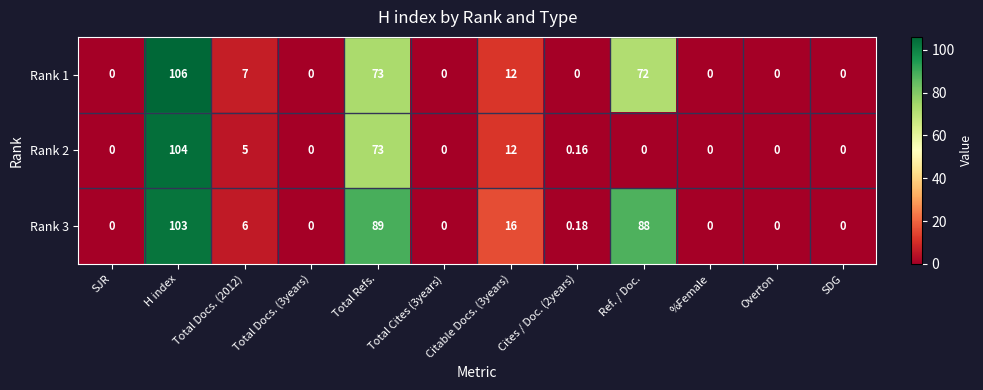

List the series in order of their overall mean, lowest first.

Rank 2, Rank 1, Rank 3